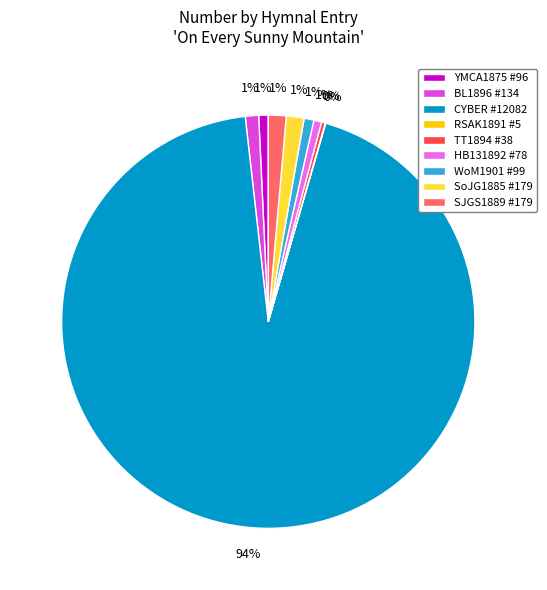

Which slice is the largest?

CYBER #12082